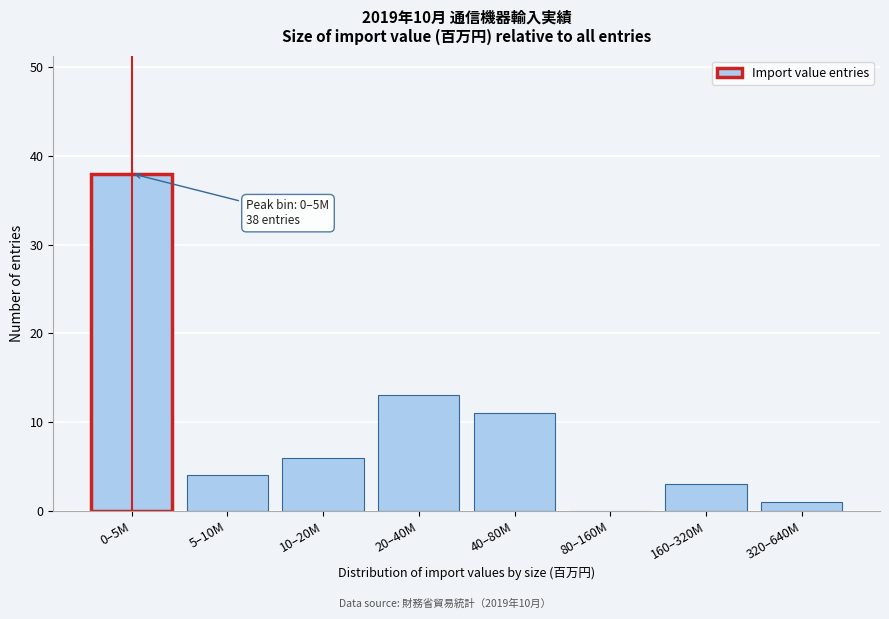

Reading right to left, what are all the values shown in this chart?

320–640M=1	160–320M=3	80–160M=0	40–80M=11	20–40M=13	10–20M=6	5–10M=4	0–5M=38